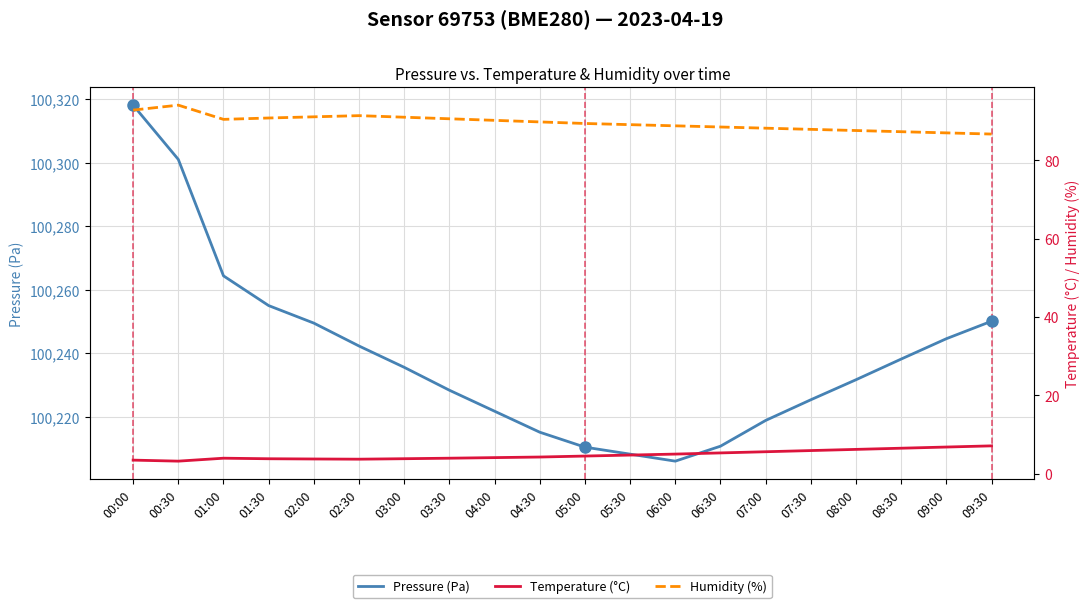

How many data points in Temperature (°C) are above 4?

12